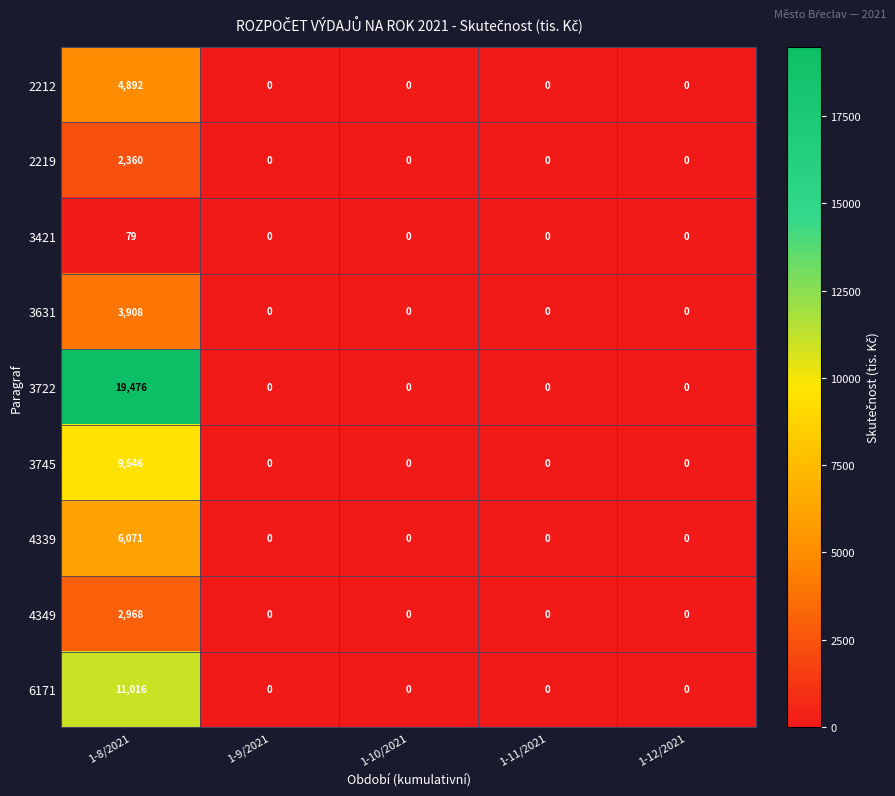

At which category is the sum across all series the highest?

1-8/2021